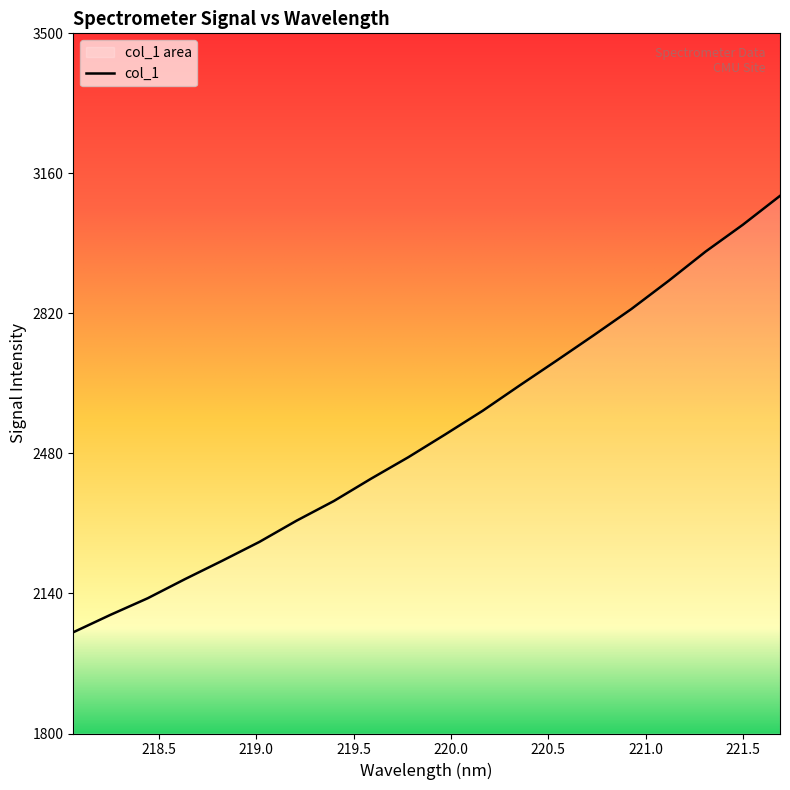

What is the label of the 15th point from the right?

219.0156